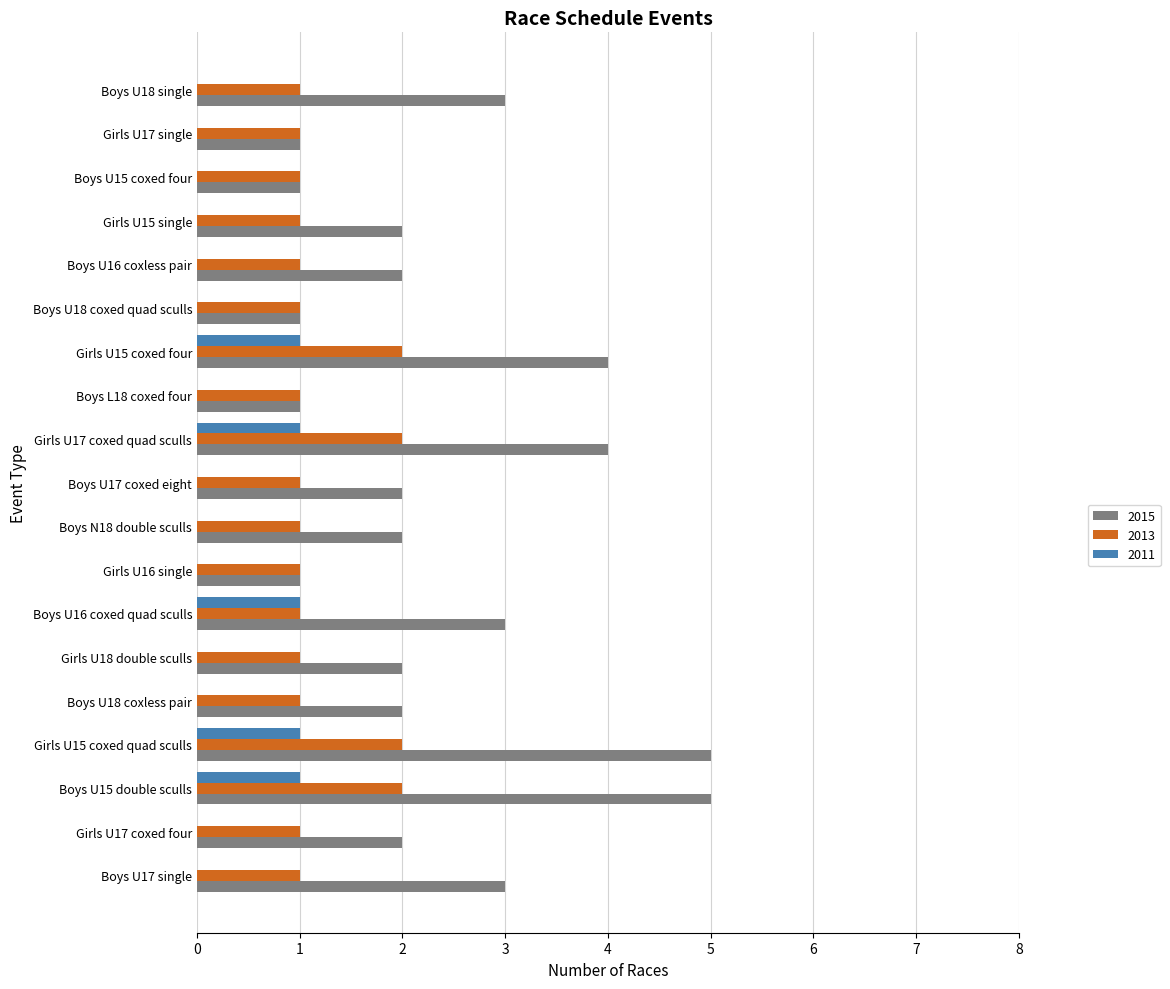

What is the total value across all series at Boys U17 single?

4